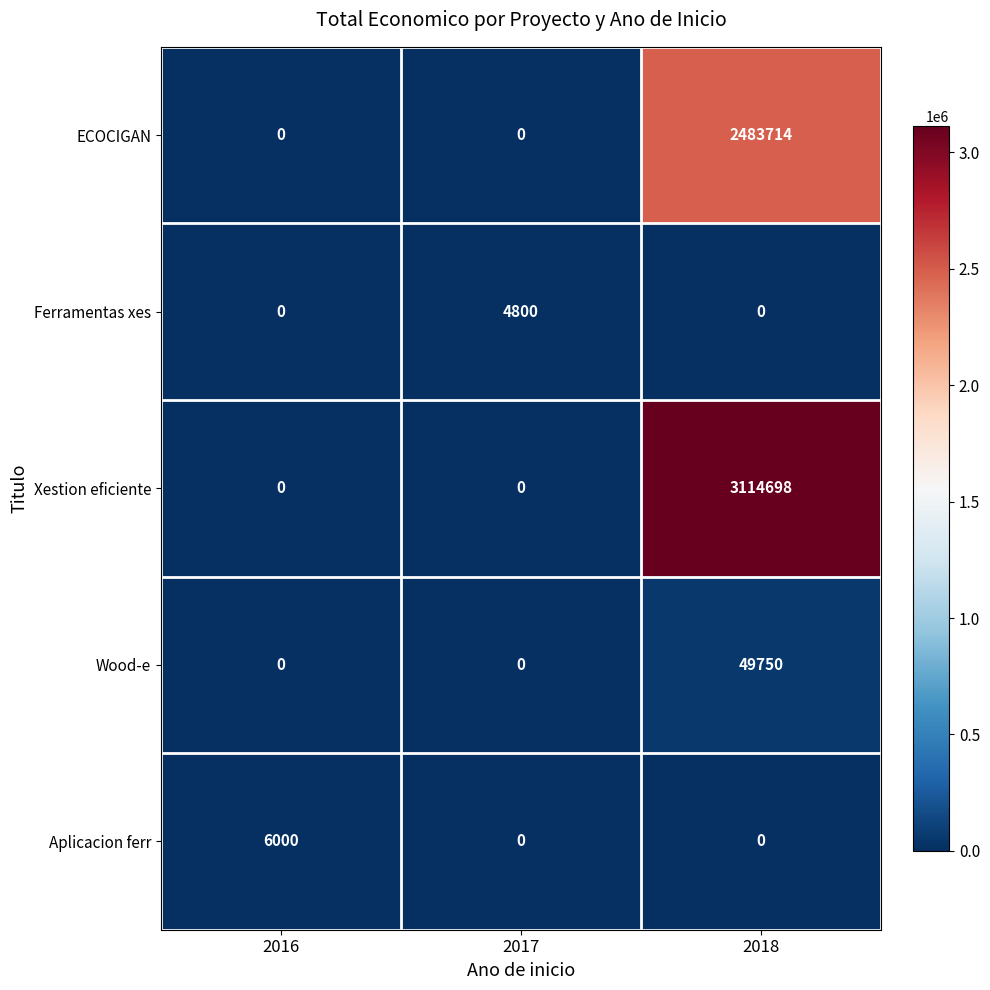

At how many categories does at least one series exceed 264613?

1